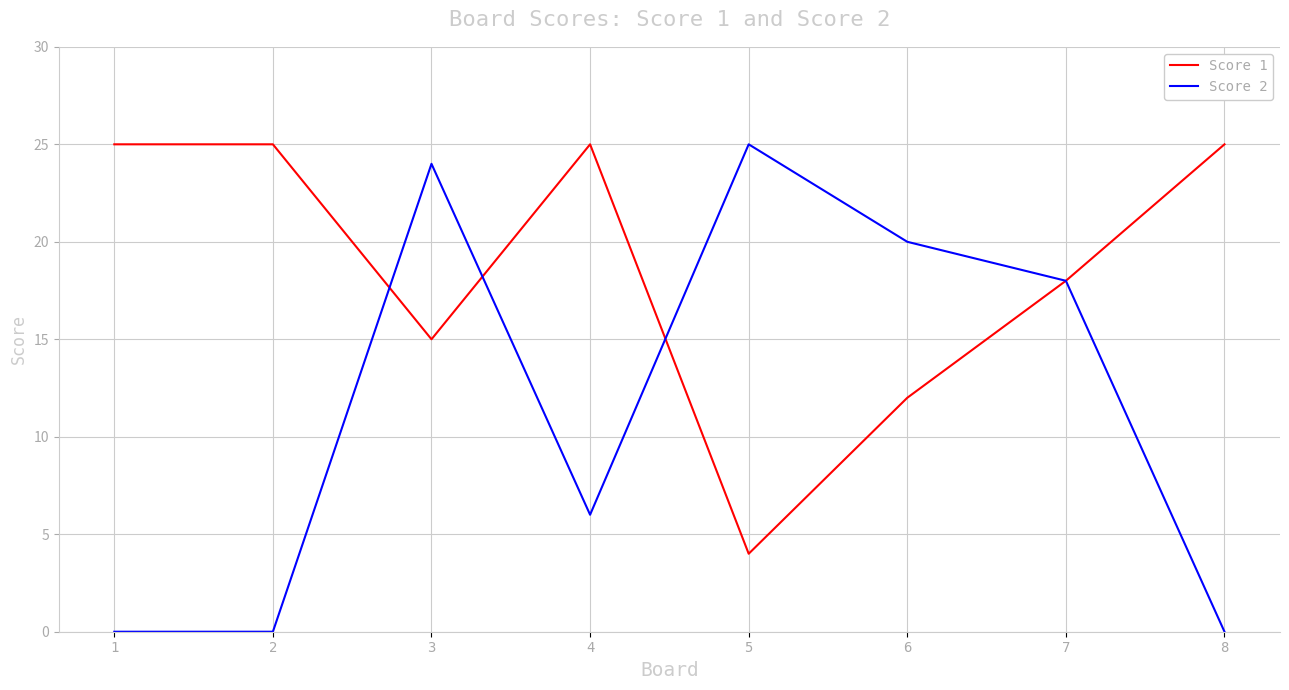

What is the greatest value displayed?

25